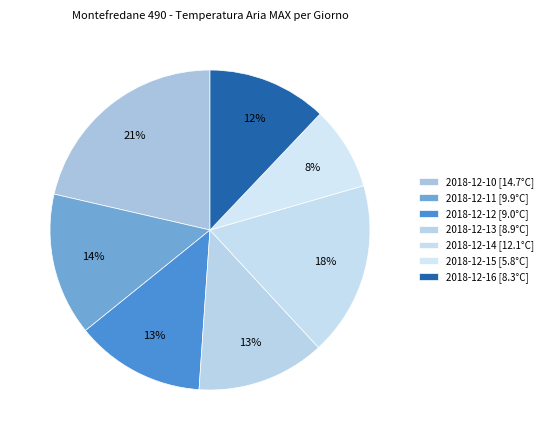

Is it true that 2018-12-12 is 13% of the pie?

True